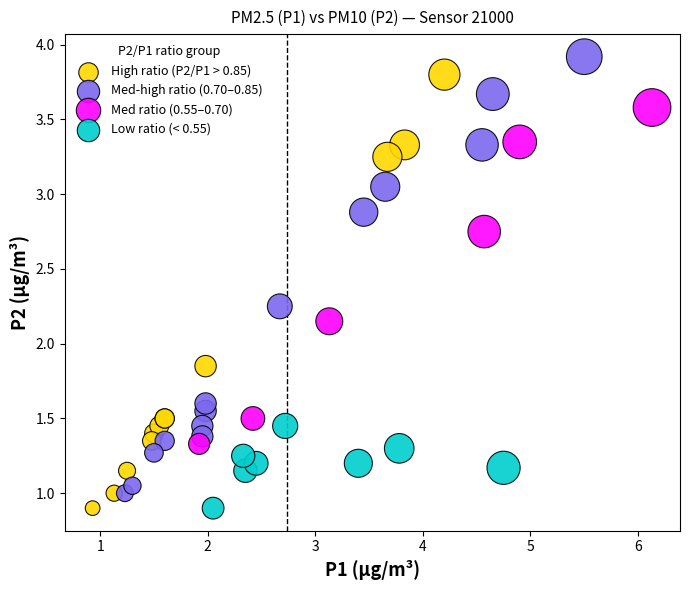

What are all the series names shown in the legend?

High ratio (P2/P1 > 0.85), Med-high ratio (0.70–0.85), Med ratio (0.55–0.70), Low ratio (< 0.55)